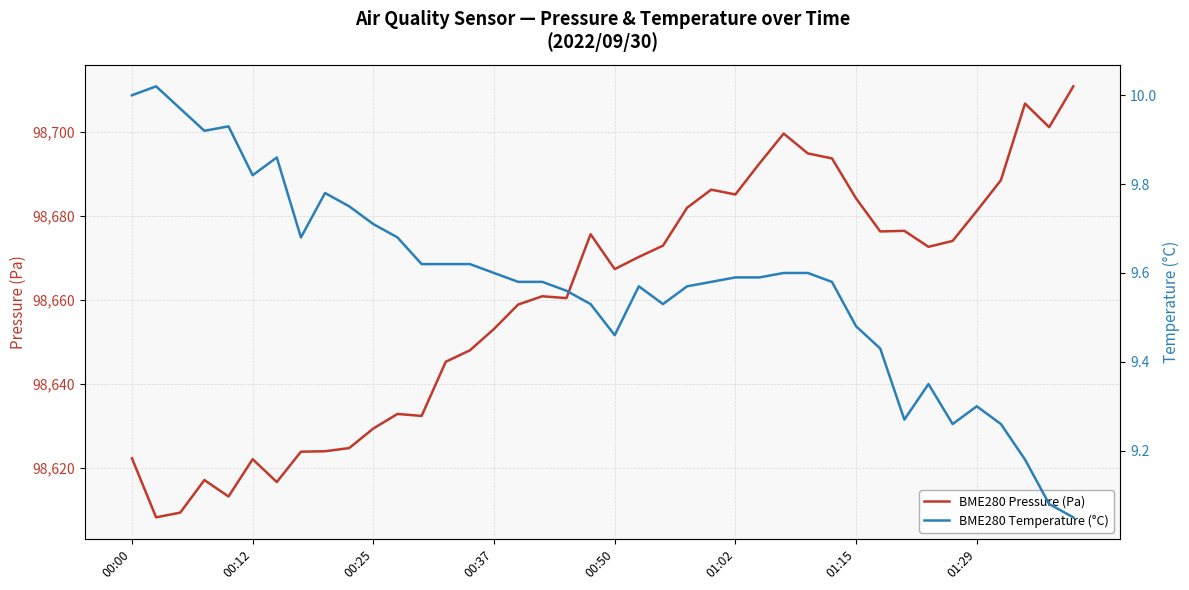

At how many categories does at least one series exceed 27366?

40